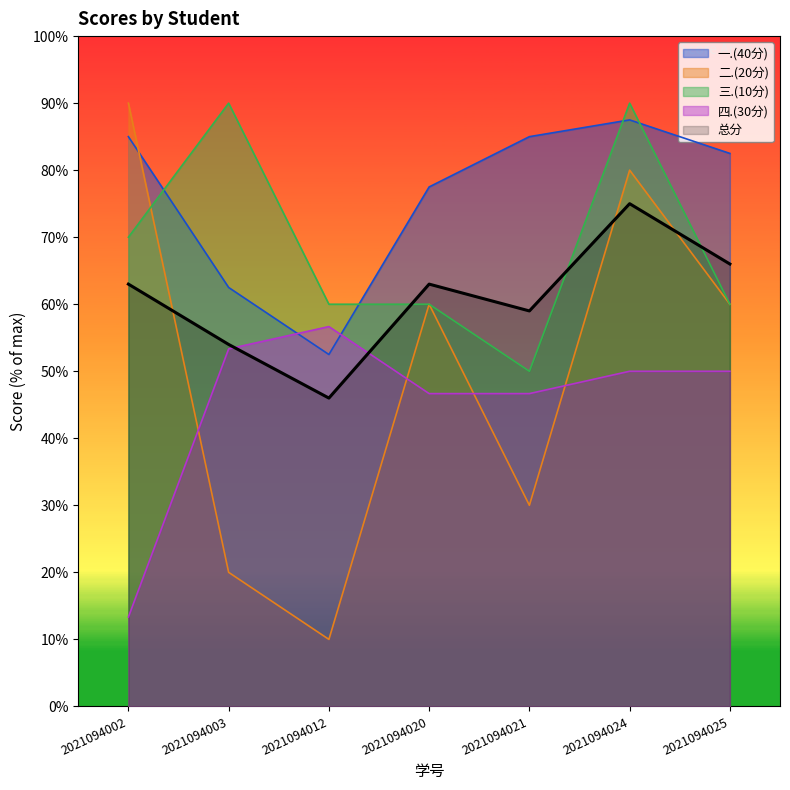

Where is the first local maximum for 三.(10分)?

2021094003